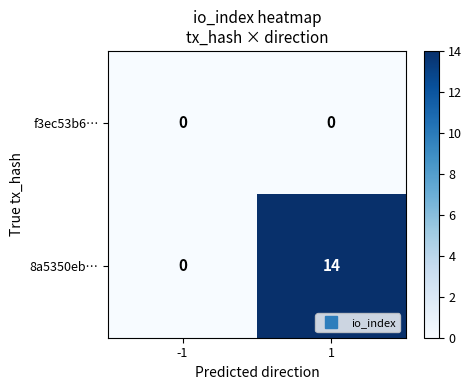

Rank the series by their average value, from highest to lowest.

8a5350eb…, f3ec53b6…